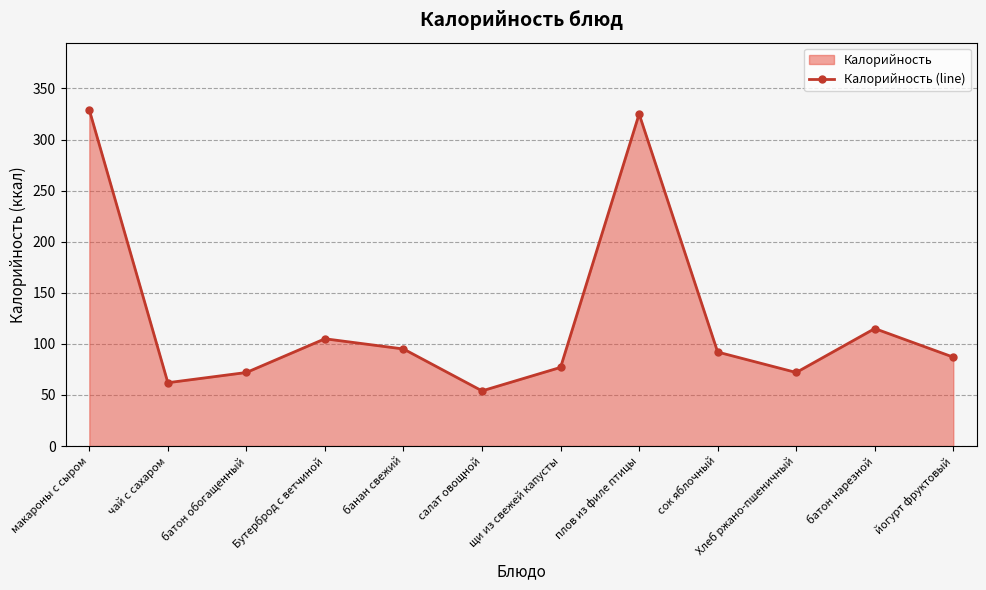

Between банан свежий and батон нарезной, which is larger?

батон нарезной